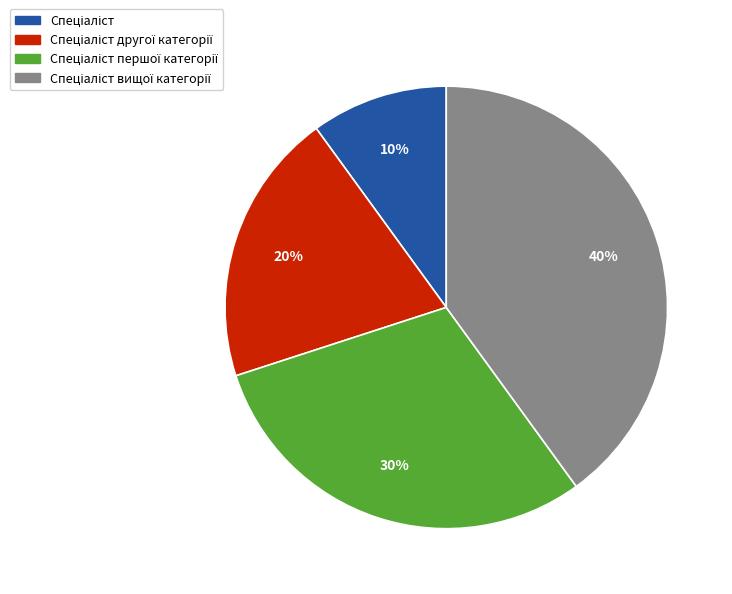

Is there any slice that represents more than half of the pie?

No